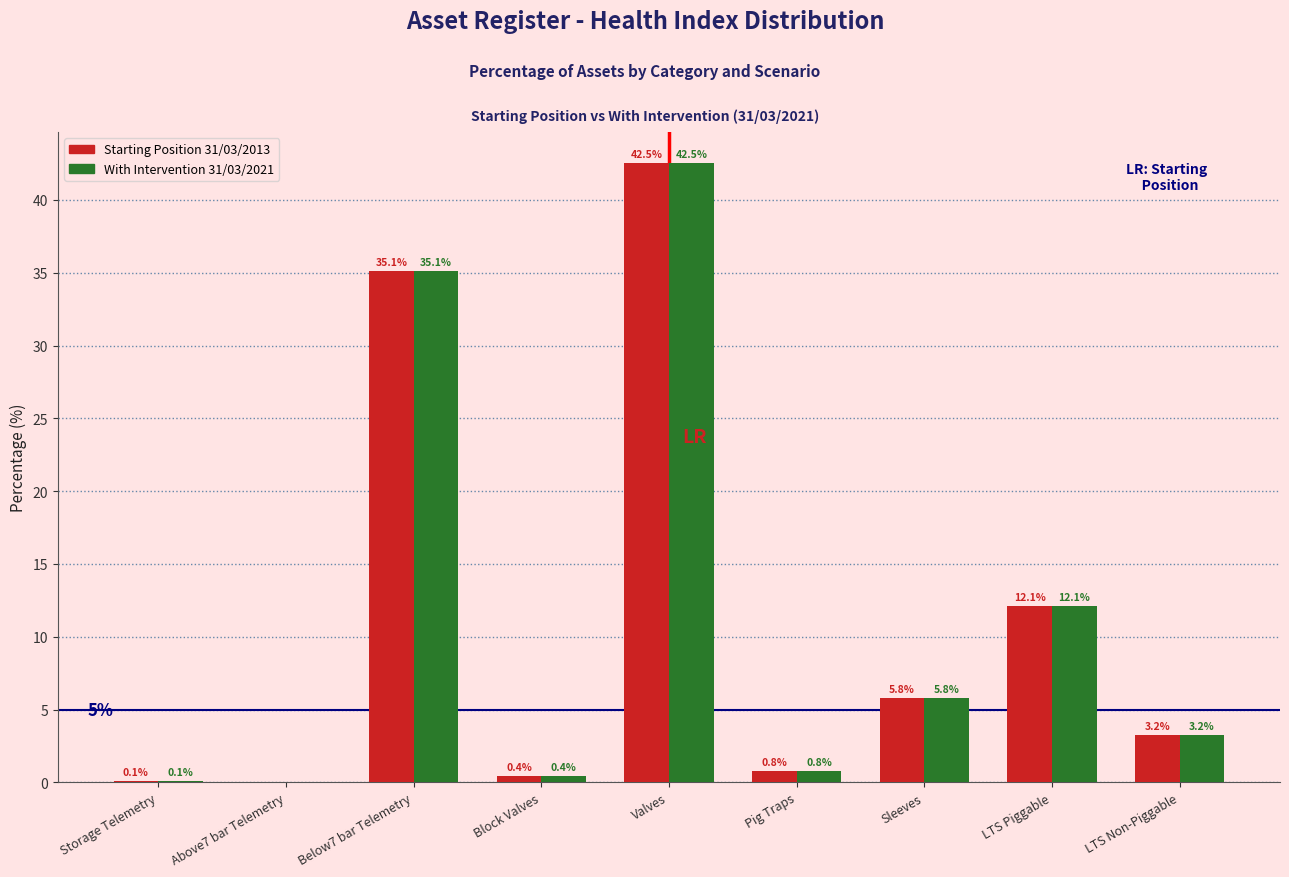

Reading right to left, extract all data points from this chart.

Starting Position 31/03/2013: LTS Non-Piggable=3.2	LTS Piggable=12.1	Sleeves=5.8	Pig Traps=0.8	Valves=42.5	Block Valves=0.4	Below7 bar Telemetry=35.1	Above7 bar Telemetry=0.0	Storage Telemetry=0.1
With Intervention 31/03/2021: LTS Non-Piggable=3.2	LTS Piggable=12.1	Sleeves=5.8	Pig Traps=0.8	Valves=42.5	Block Valves=0.4	Below7 bar Telemetry=35.1	Above7 bar Telemetry=0.0	Storage Telemetry=0.1